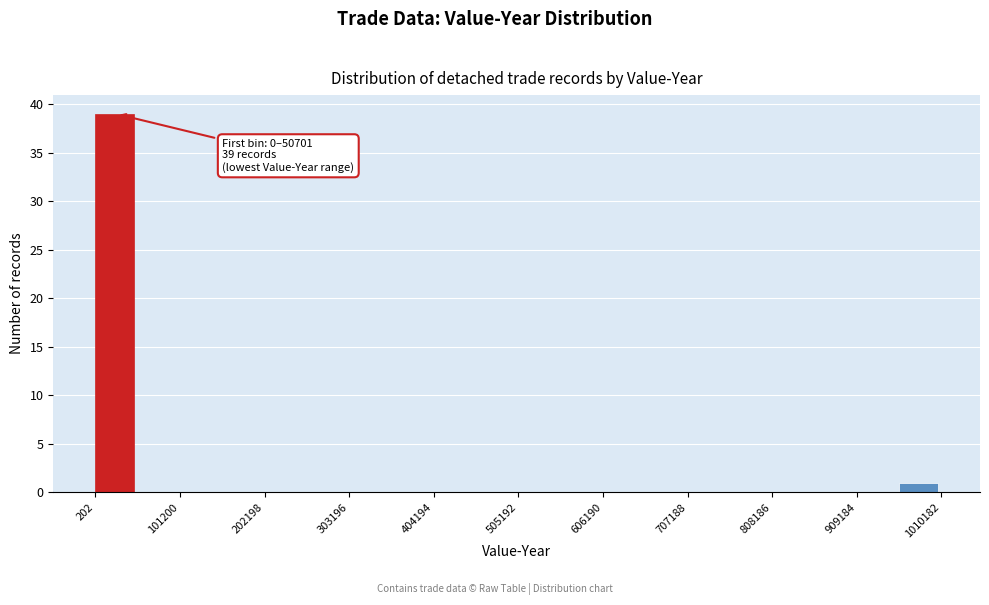

Around what value on the x-axis is the tallest bar? Give the approximate position of its centre, as read against the axis.

20000